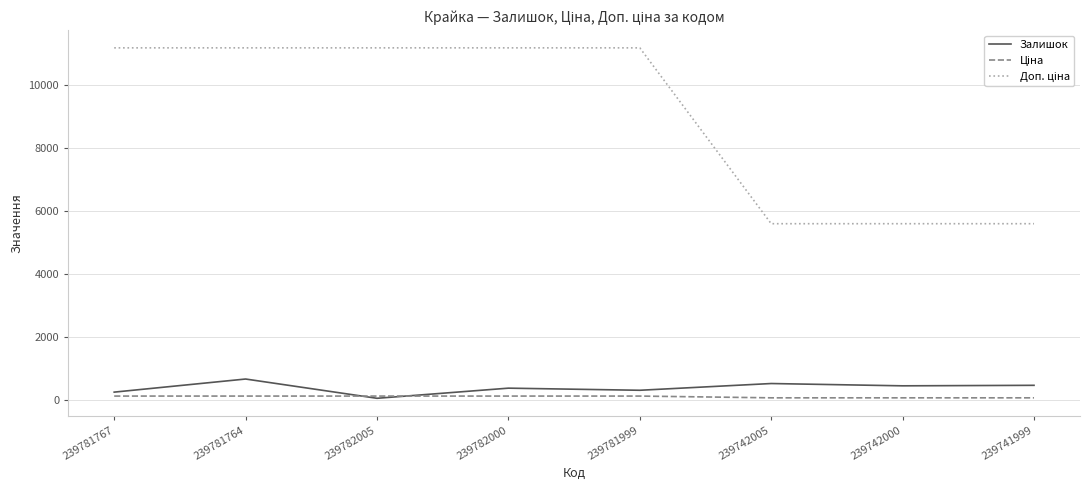

What is the maximum value shown in the chart?

11169.0